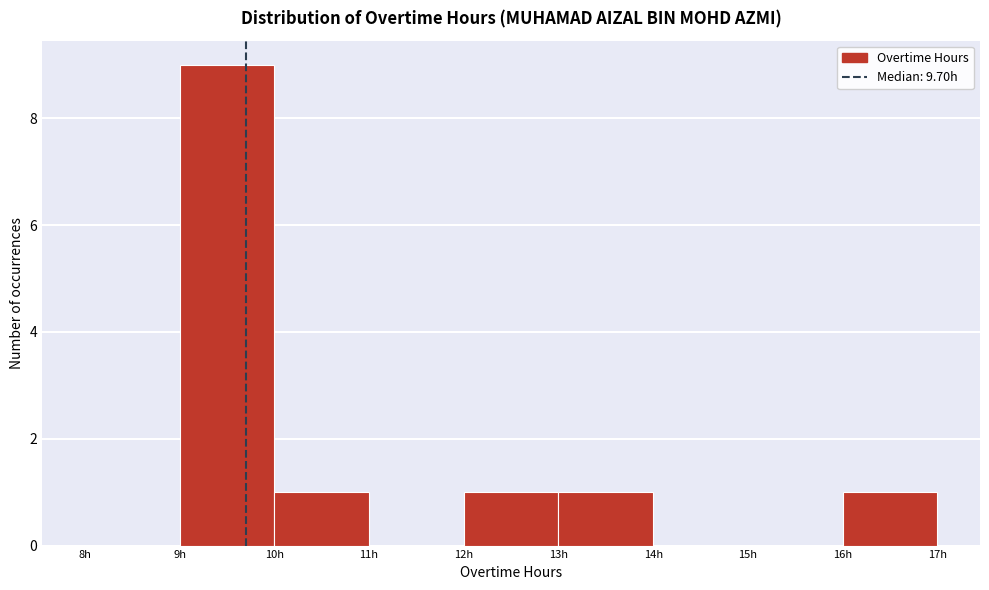

Which range on the x-axis has the tallest bar?

9 to 10